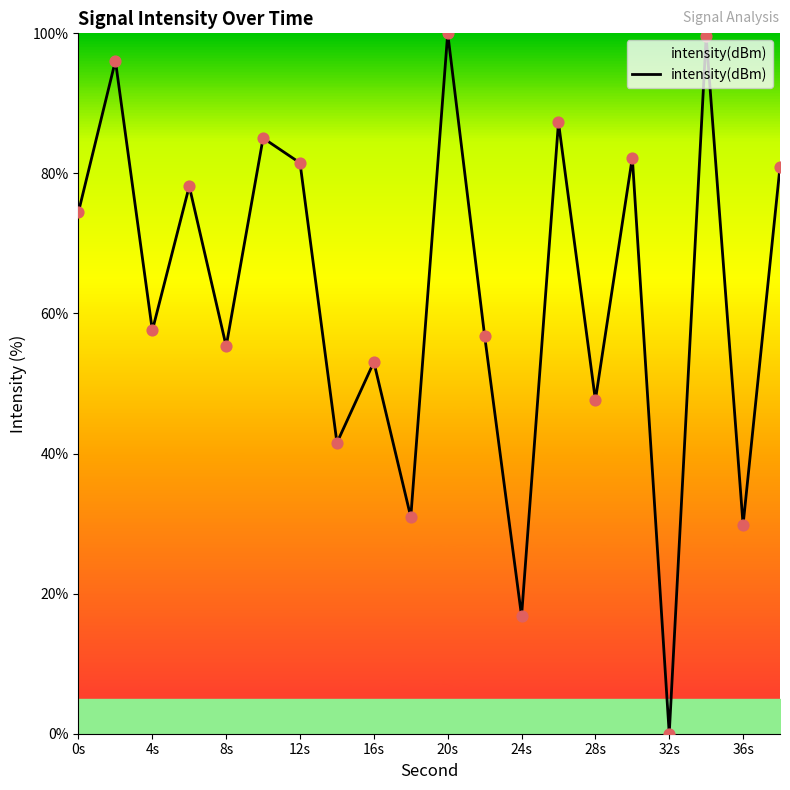

What is the greatest value displayed?

100.0